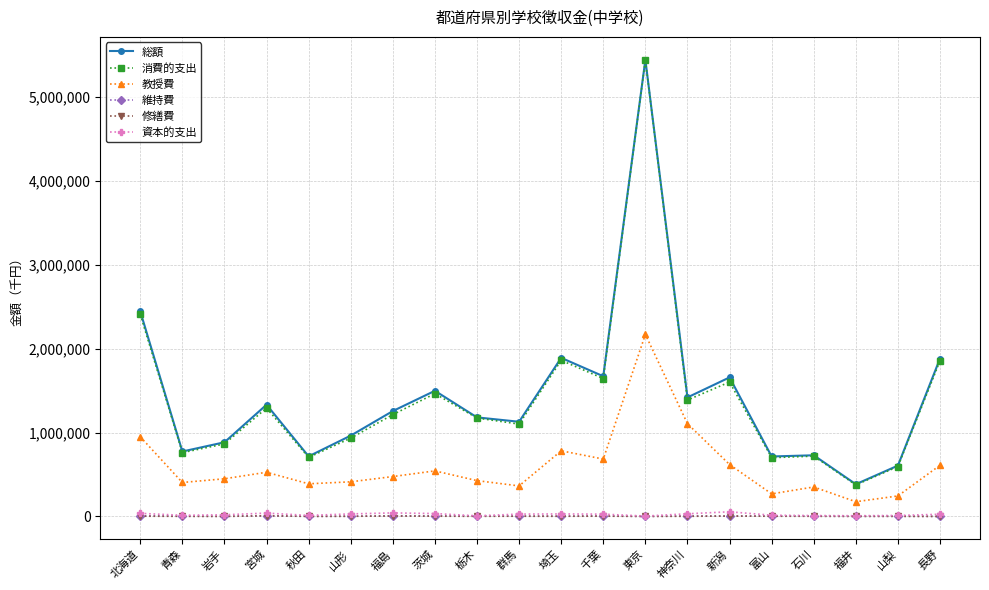

Read the 消費的支出 value at 福井, to the nearest 50.

375650